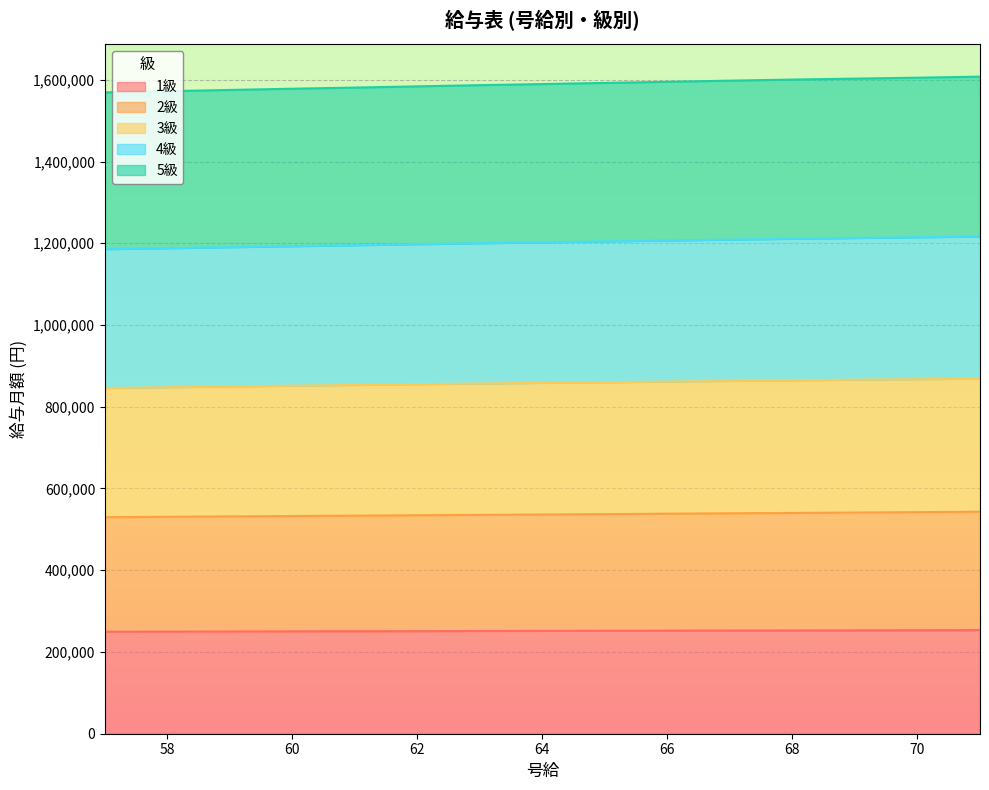

The value of 1級 at 66 is 252200. True or false?

True